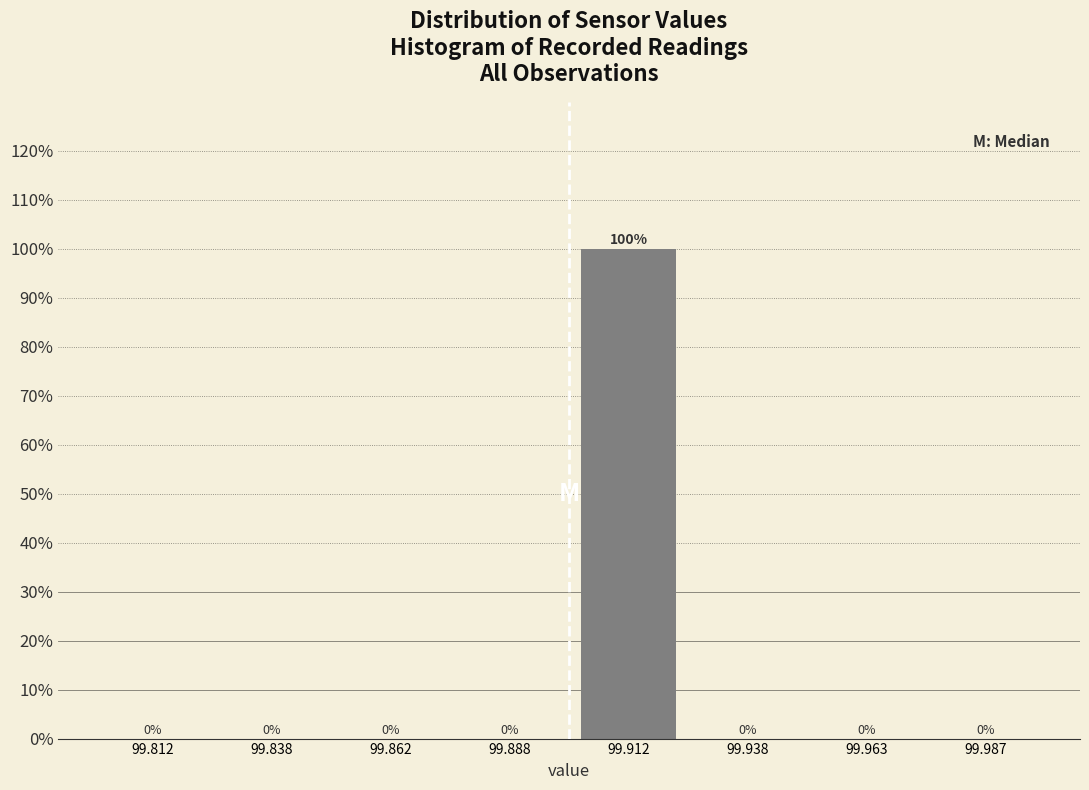

Over which range of the x-axis is the bar tallest?

99.900 to 99.925